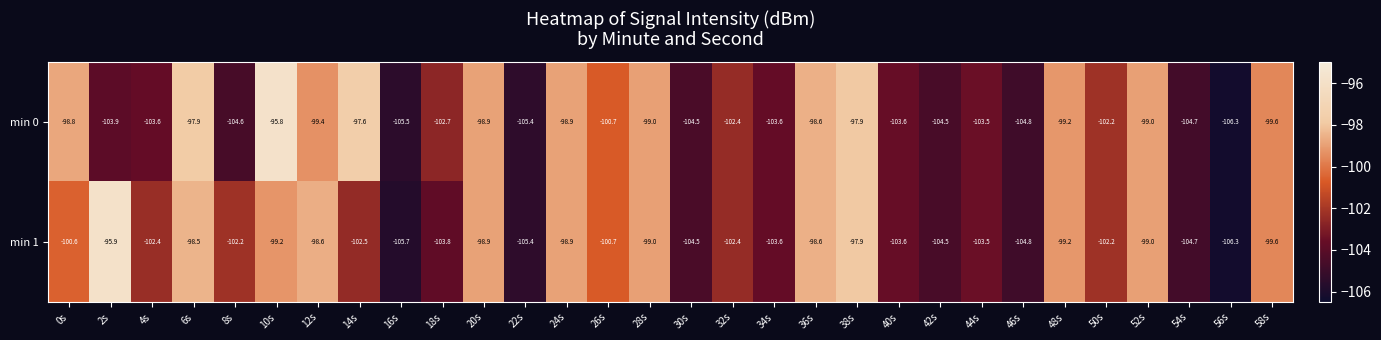

List the series in order of their overall mean, highest first.

min 1, min 0